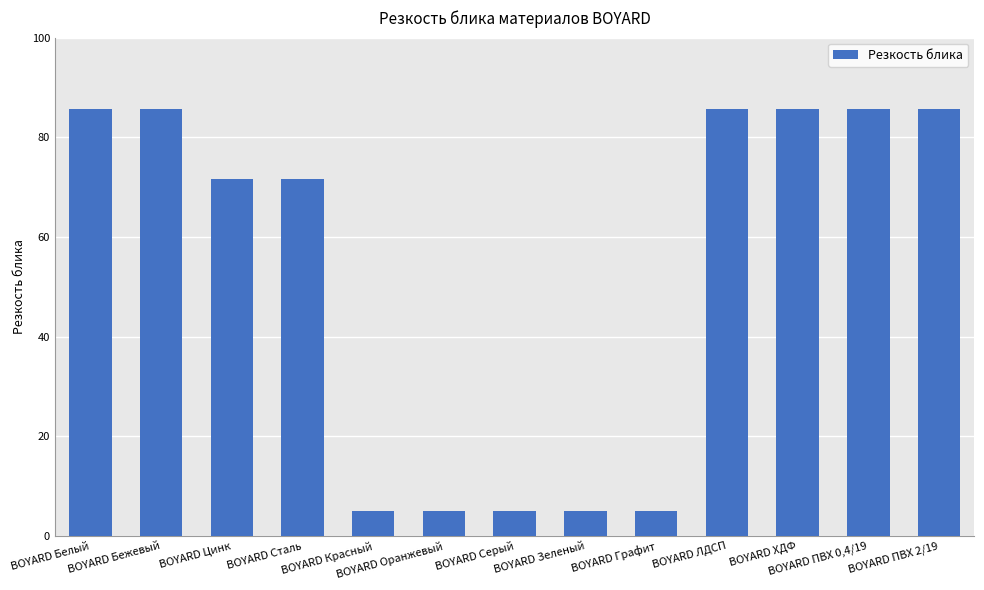

The chart shows a value of 85.8 at BOYARD ХДФ. True or false?

True